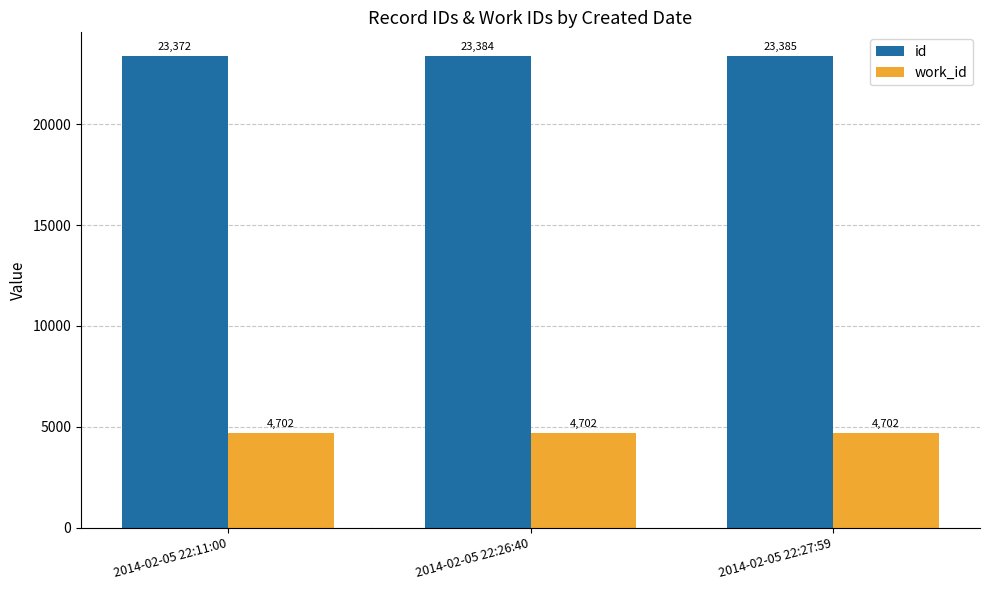

Is it true that work_id equals 2651 at 2014-02-05 22:11:00?

False